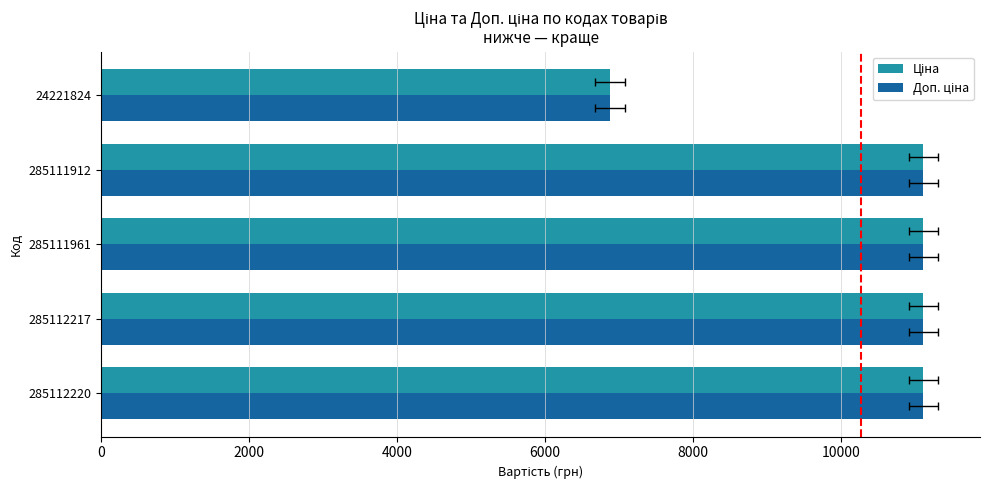

Rank the series at 285112220 from lowest to highest value.

Ціна, Доп. ціна